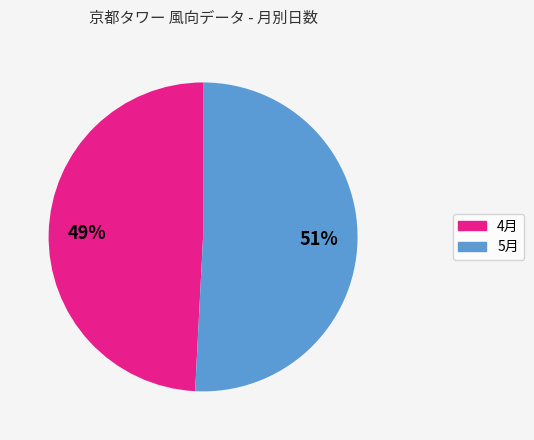

Does any single category account for the majority?

Yes